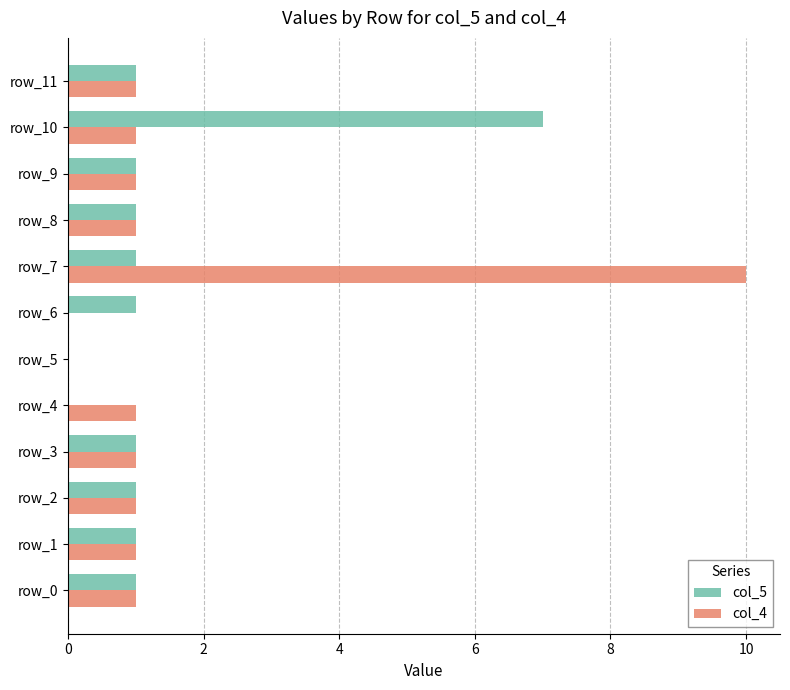

Count the number of categories in the chart.

12